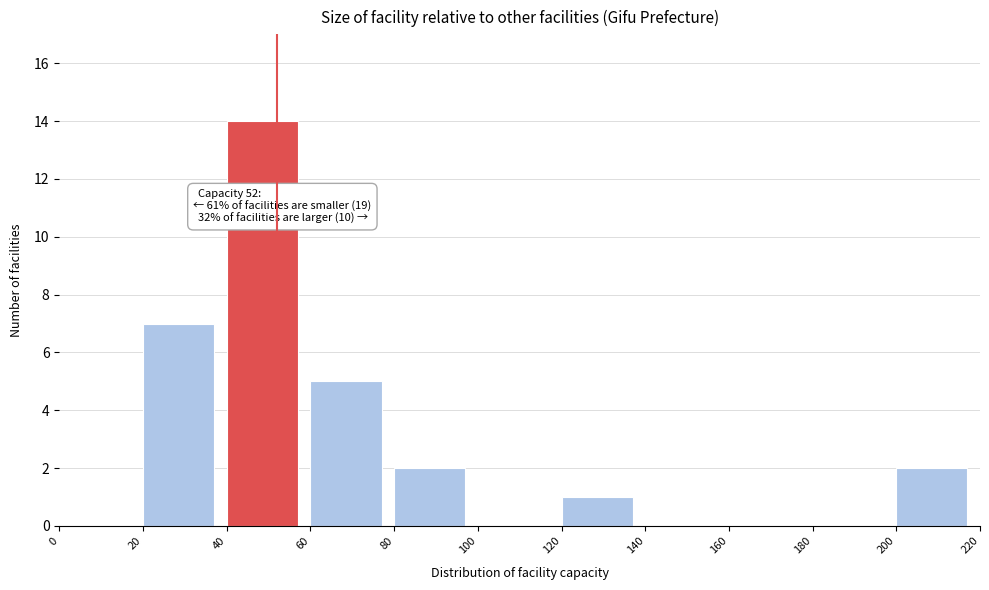

Over which range of the x-axis is the bar tallest?

40 to 60